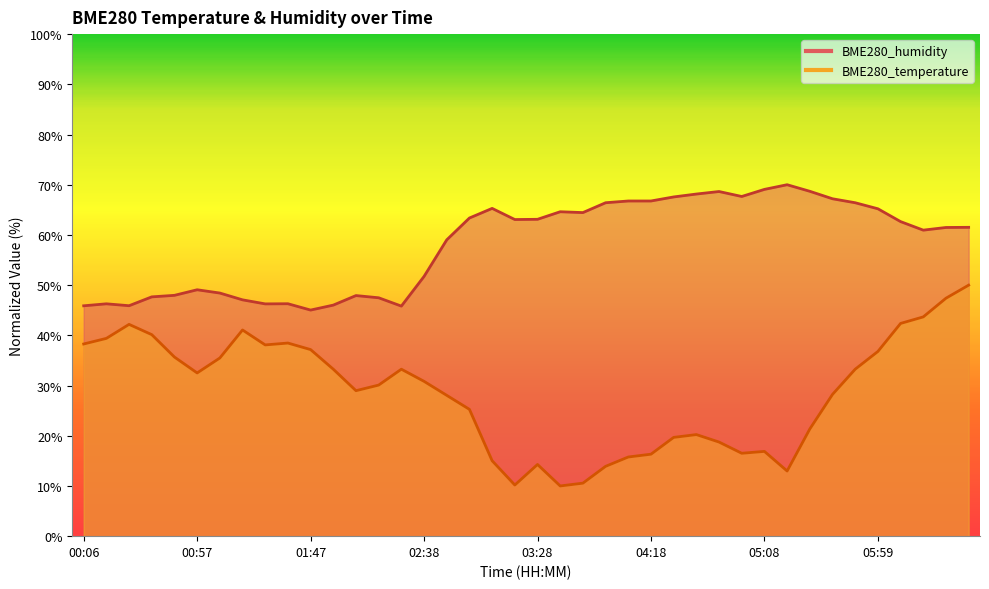

Which category has the lowest value across all series?

03:38